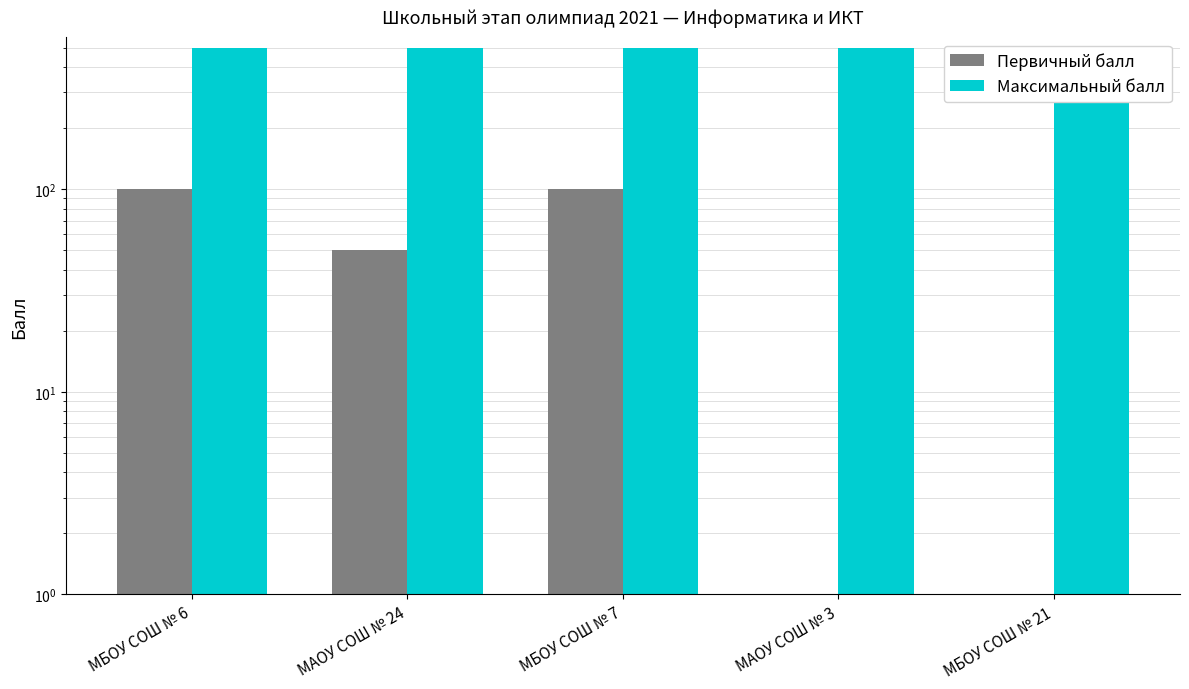

The Максимальный балл series shows 819 at МБОУ СОШ № 21. True or false?

False